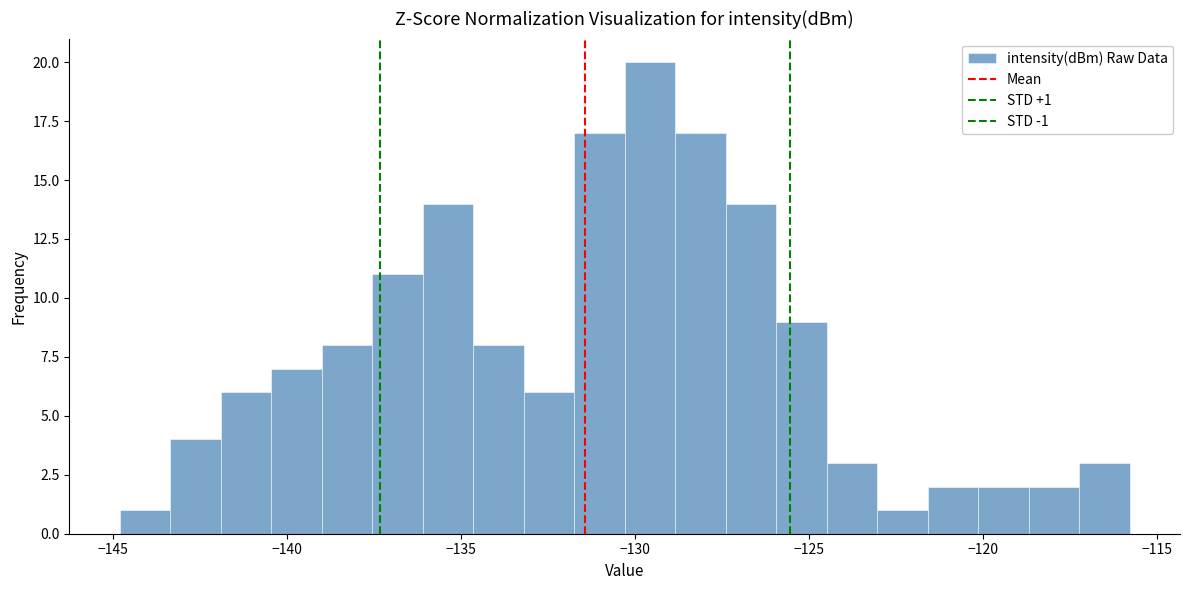

Around what value on the x-axis is the tallest bar? Give the approximate position of its centre, as read against the axis.

-129.5